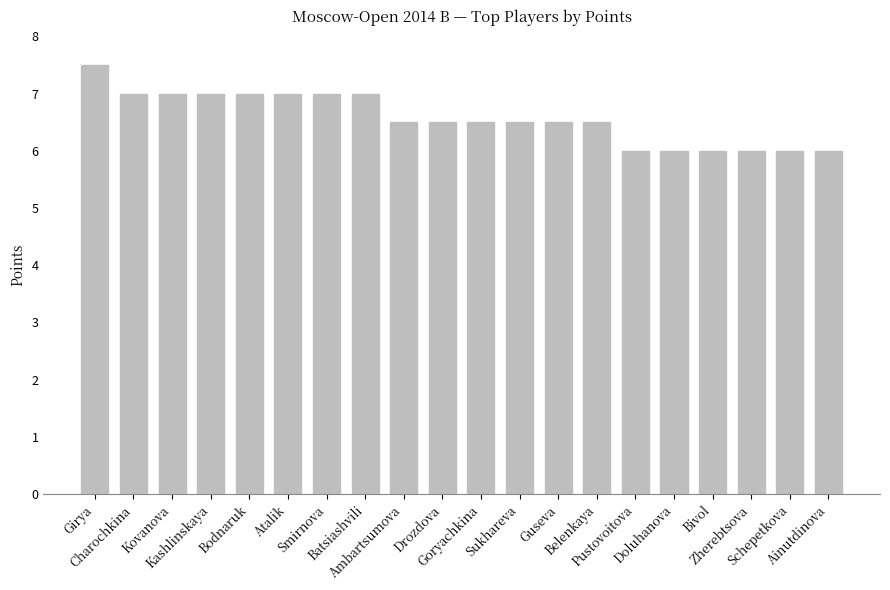

Count the number of data series in this chart.

1